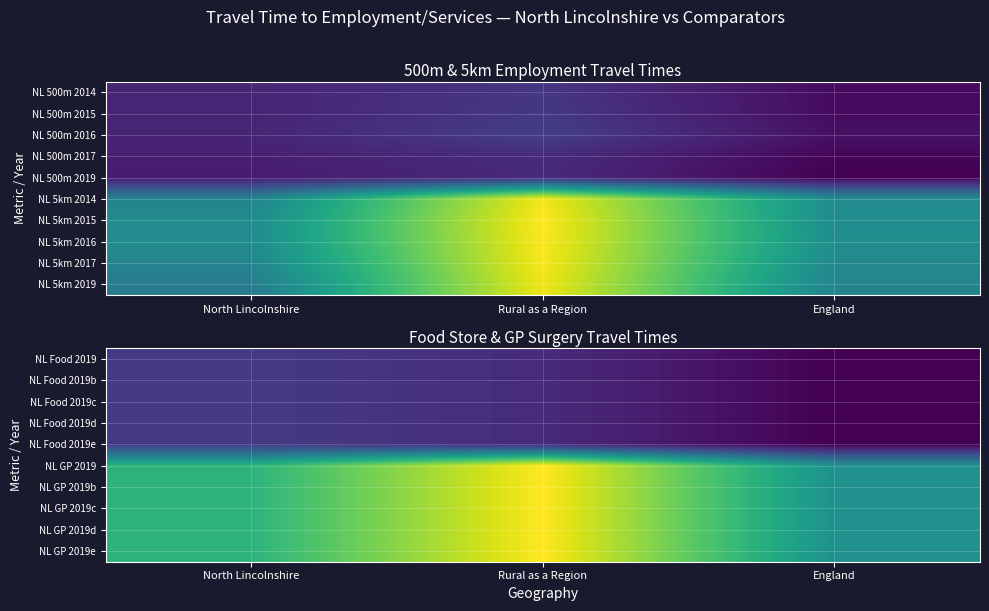

Where does the NL Food 2019b series first go above 25?

North Lincolnshire